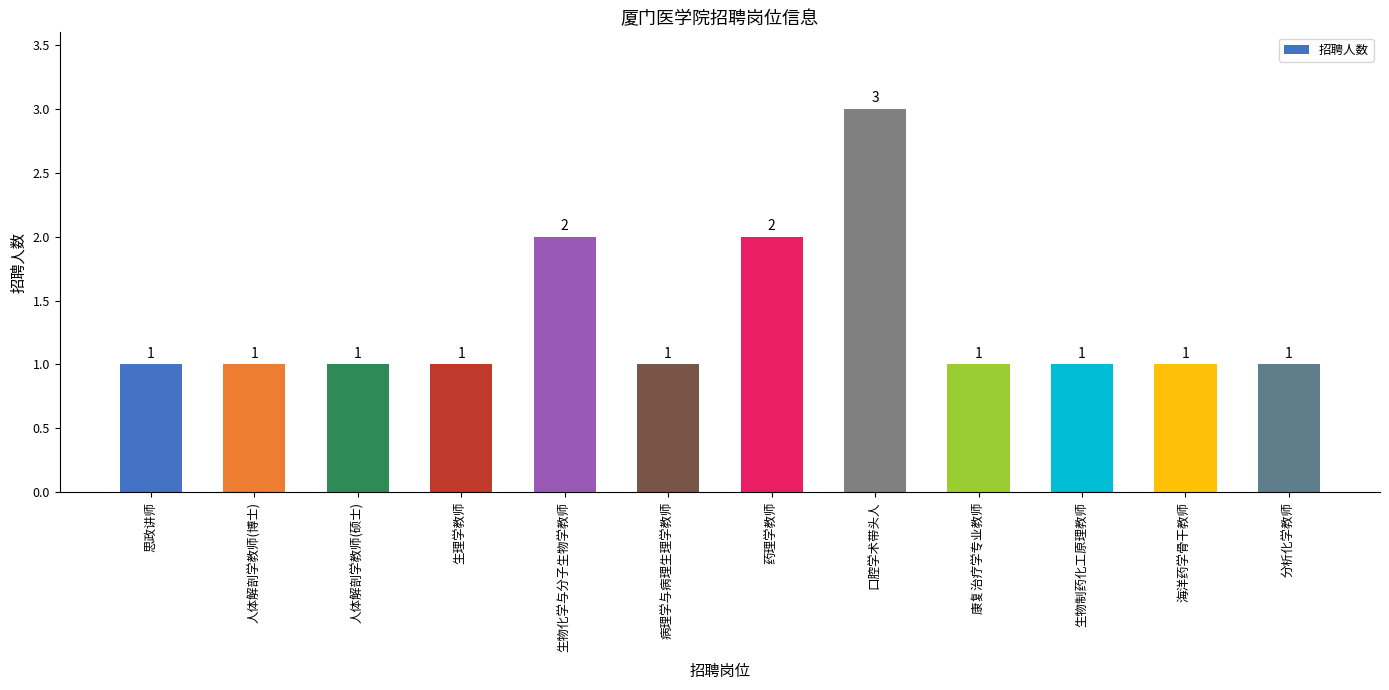

What is the ratio of the value at 口腔学术带头人 to the value at 康复治疗学专业教师?

3.0